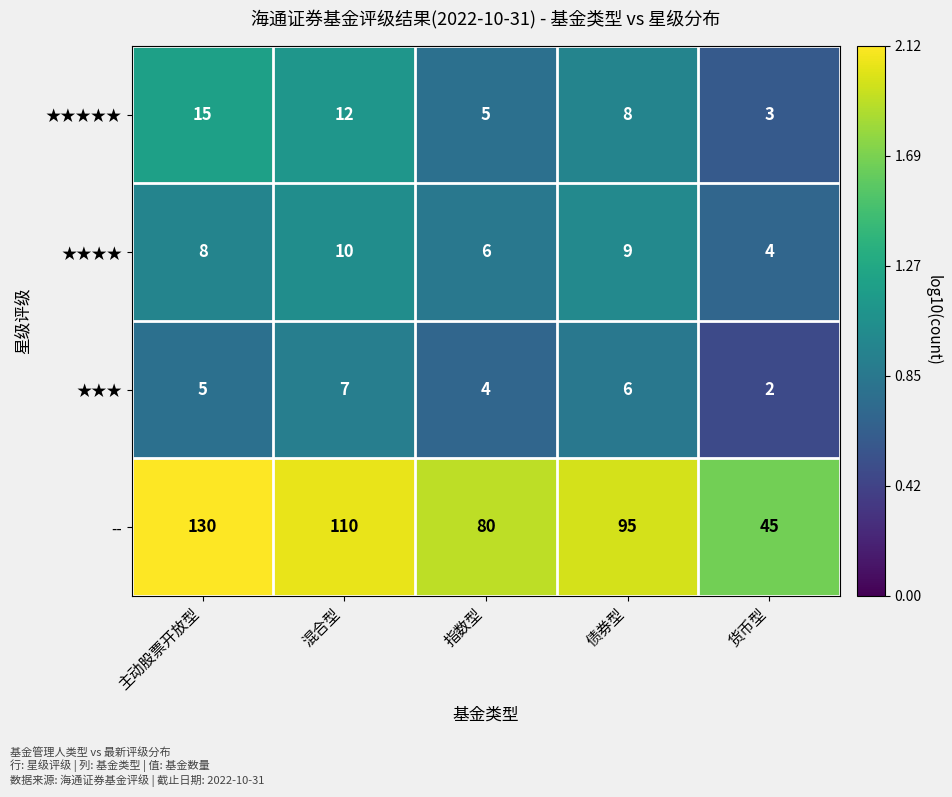

At which label does -- reach its minimum?

货币型